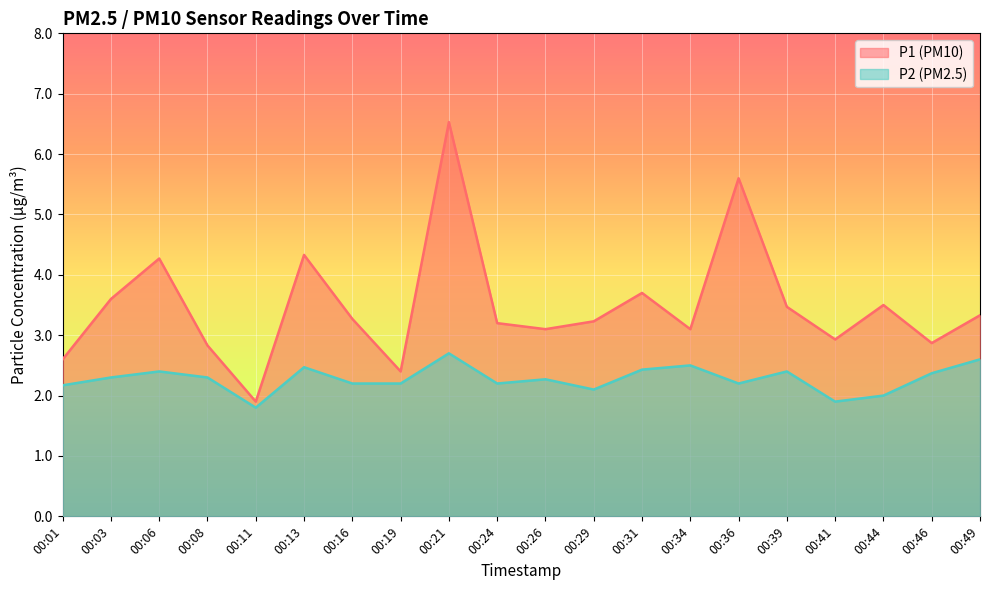

Which series has the widest spread of values?

P1 (PM10)